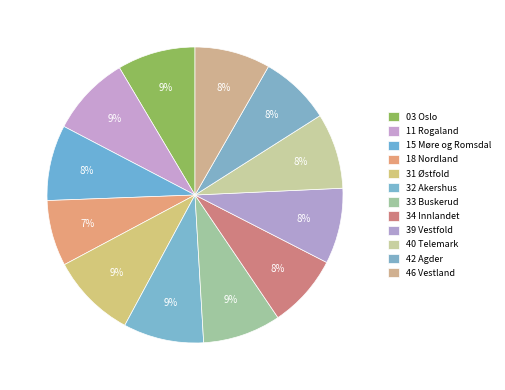

Rank the categories by value from lowest to highest.

18 Nordland, 42 Agder, 34 Innlandet, 15 Møre og Romsdal, 39 Vestfold, 40 Telemark, 46 Vestland, 03 Oslo, 33 Buskerud, 11 Rogaland, 32 Akershus, 31 Østfold